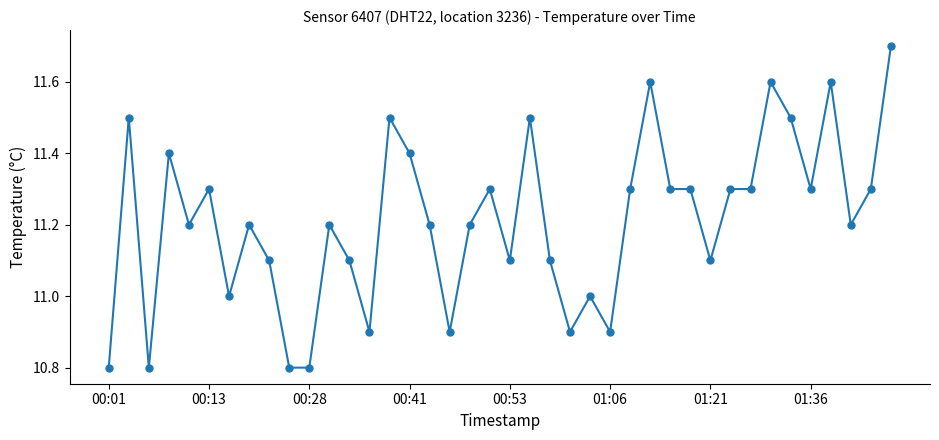

What is the minimum value shown in the chart?

10.8